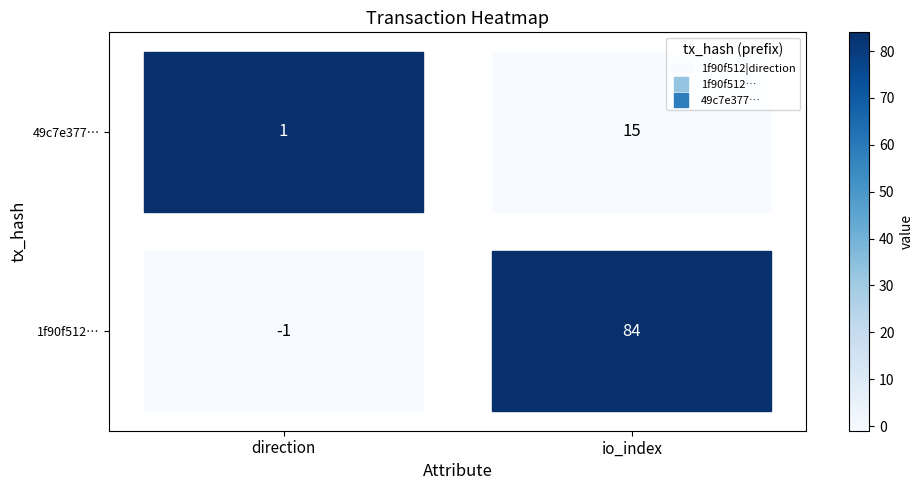

At how many categories does at least one series exceed 0?

2